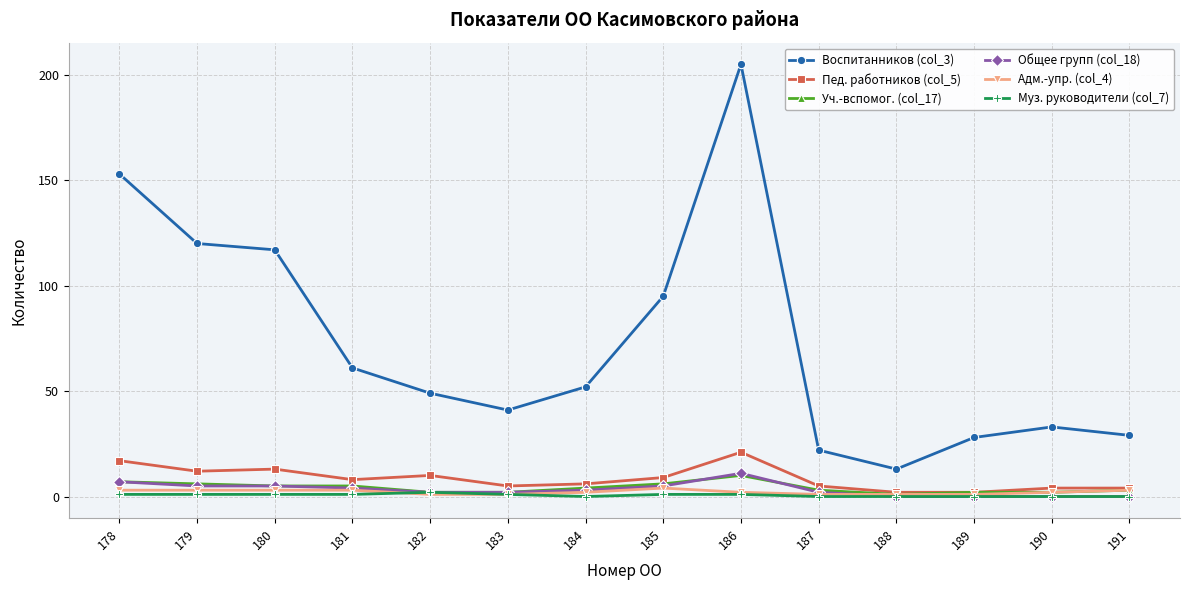

Which series has the largest range (max minus min)?

Воспитанников (col_3)